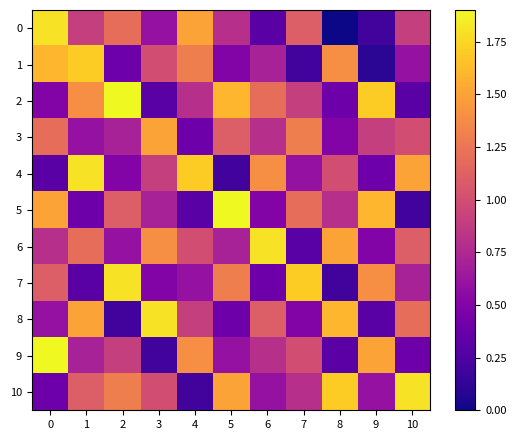

Reading right to left, list all the values displayed in this chart.

0: 10=0.9	9=0.2	8=0.0	7=1.1	6=0.3	5=0.8	4=1.5	3=0.6	2=1.2	1=0.9	0=1.8
1: 10=0.6	9=0.1	8=1.4	7=0.2	6=0.7	5=0.5	4=1.3	3=1.0	2=0.4	1=1.7	0=1.6
2: 10=0.3	9=1.7	8=0.4	7=0.9	6=1.2	5=1.6	4=0.8	3=0.3	2=1.9	1=1.4	0=0.5
3: 10=1.0	9=0.9	8=0.5	7=1.3	6=0.8	5=1.1	4=0.4	3=1.5	2=0.7	1=0.6	0=1.2
4: 10=1.5	9=0.4	8=1.0	7=0.6	6=1.4	5=0.2	4=1.7	3=0.9	2=0.5	1=1.8	0=0.3
5: 10=0.2	9=1.6	8=0.8	7=1.2	6=0.5	5=1.9	4=0.3	3=0.7	2=1.1	1=0.4	0=1.5
6: 10=1.1	9=0.5	8=1.5	7=0.3	6=1.8	5=0.7	4=1.0	3=1.4	2=0.6	1=1.2	0=0.8
7: 10=0.7	9=1.4	8=0.2	7=1.7	6=0.4	5=1.3	4=0.6	3=0.5	2=1.8	1=0.3	0=1.1
8: 10=1.2	9=0.3	8=1.6	7=0.5	6=1.1	5=0.4	4=0.9	3=1.8	2=0.2	1=1.5	0=0.6
9: 10=0.4	9=1.5	8=0.3	7=1.0	6=0.8	5=0.6	4=1.4	3=0.2	2=0.9	1=0.7	0=1.9
10: 10=1.8	9=0.6	8=1.7	7=0.8	6=0.6	5=1.5	4=0.2	3=1.0	2=1.3	1=1.1	0=0.4